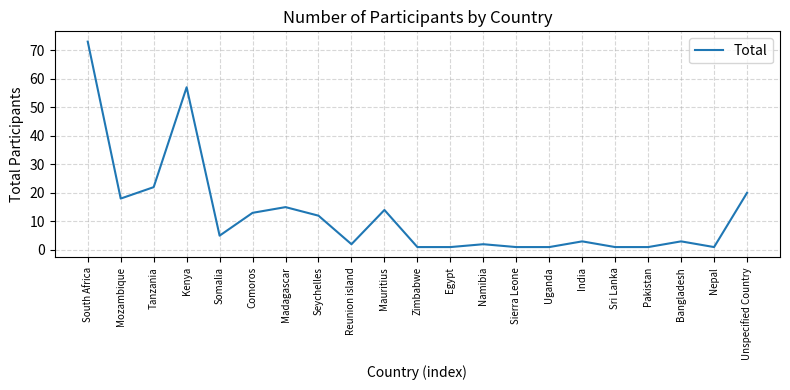

The value at Seychelles is 12. True or false?

True